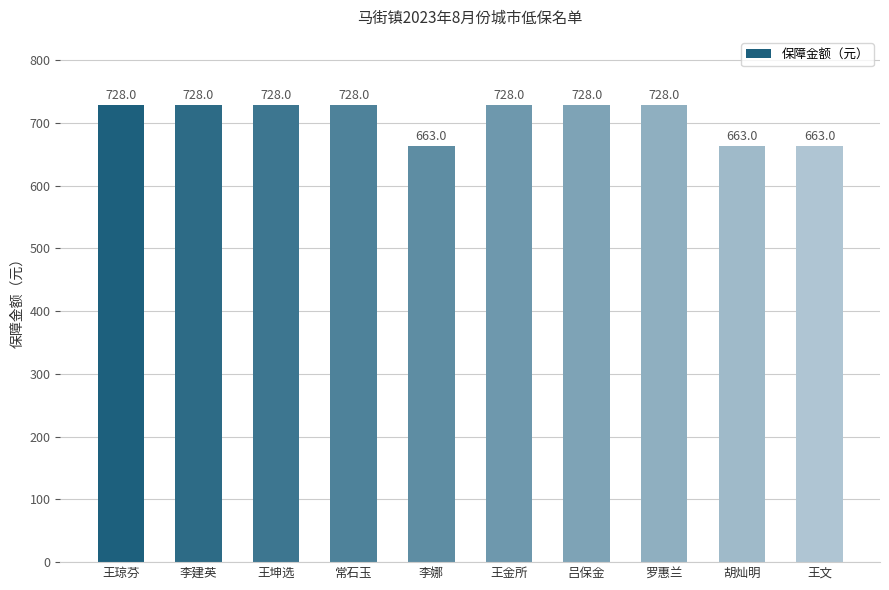

True or false: the data shows 728 at 王坤选.

True